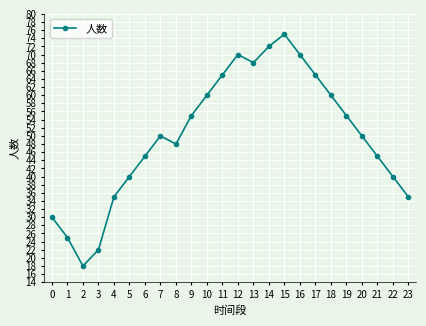

What is the approximate value at 4, to the nearest 5?

35